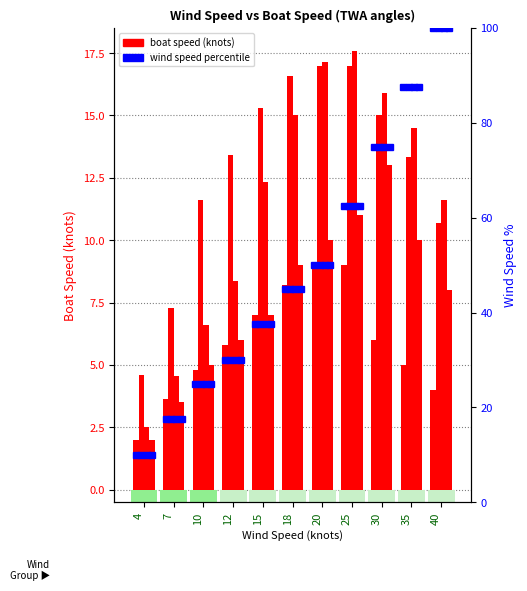

How many bars are there in each group?

4